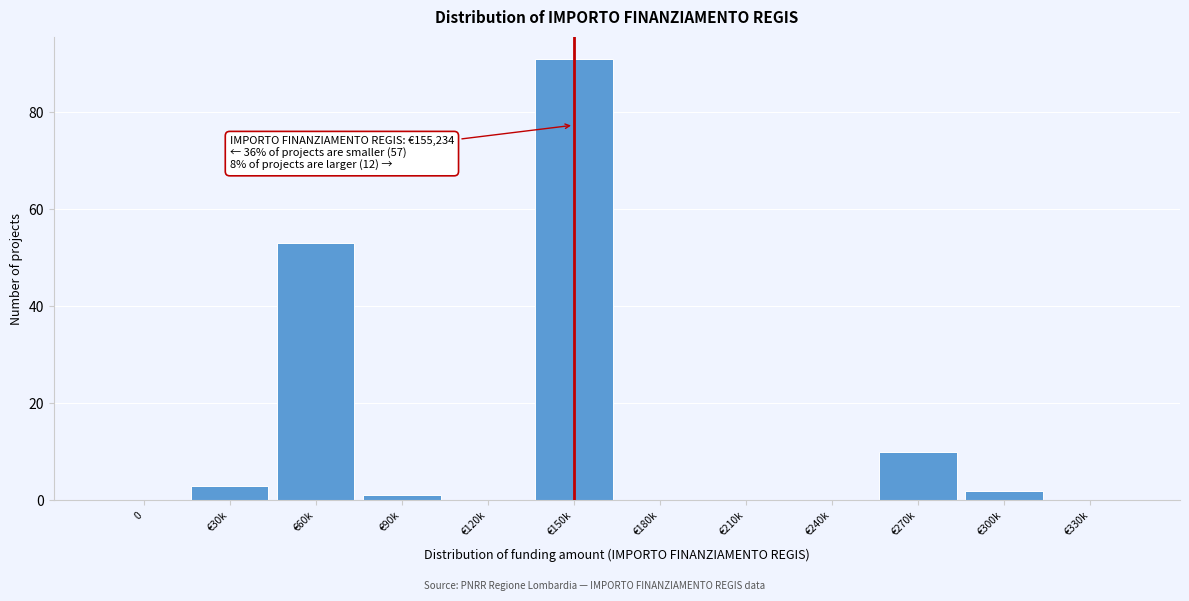

Reading left to right, what are all the values shown in this chart?

0=0	€30k=3	€60k=53	€90k=1	€120k=0	€150k=91	€180k=0	€210k=0	€240k=0	€270k=10	€300k=2	€330k=0